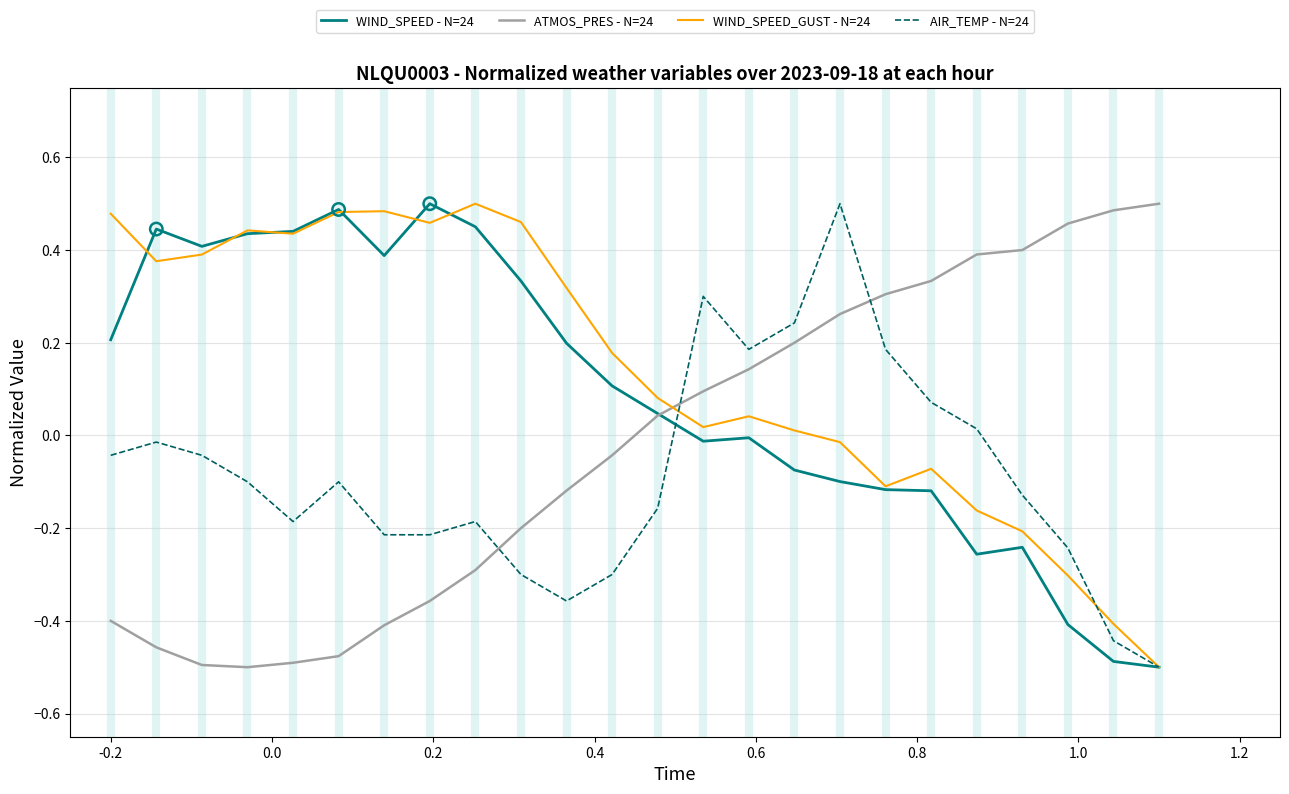

Rank the series by their average value, from lowest to highest.

AIR_TEMP - N=24, ATMOS_PRES - N=24, WIND_SPEED - N=24, WIND_SPEED_GUST - N=24